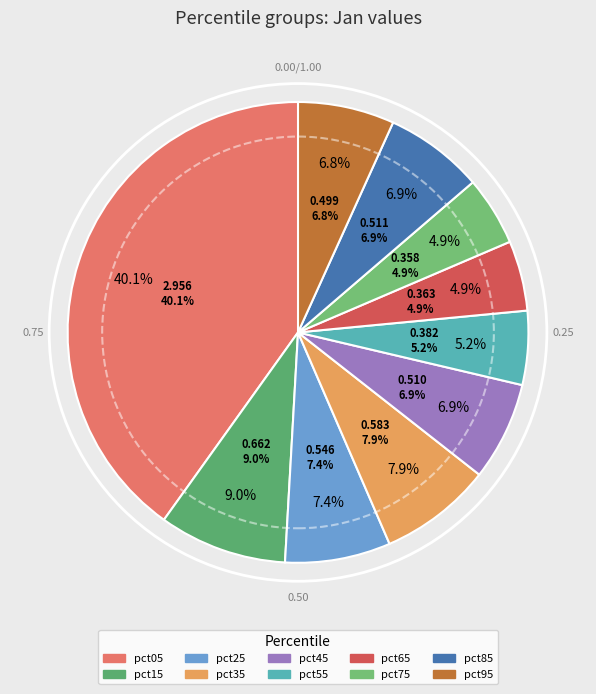

What percentage is the pct95 slice, to the nearest percent?

7%